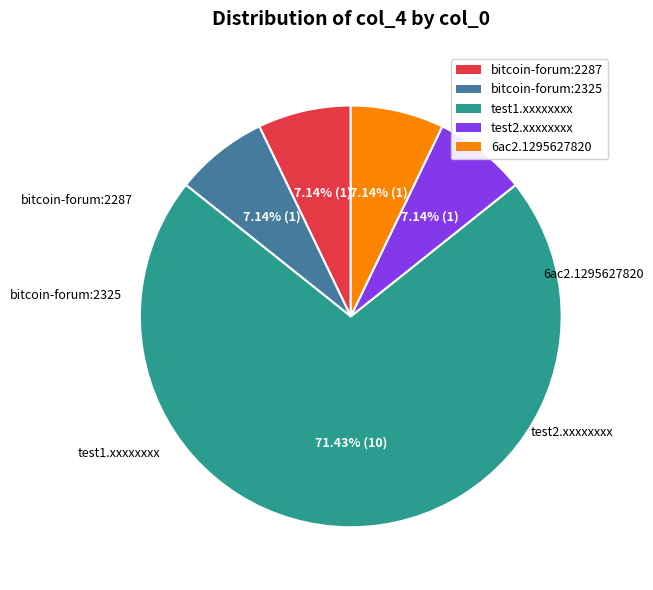

To the nearest percent, what is the average slice percentage?

20%